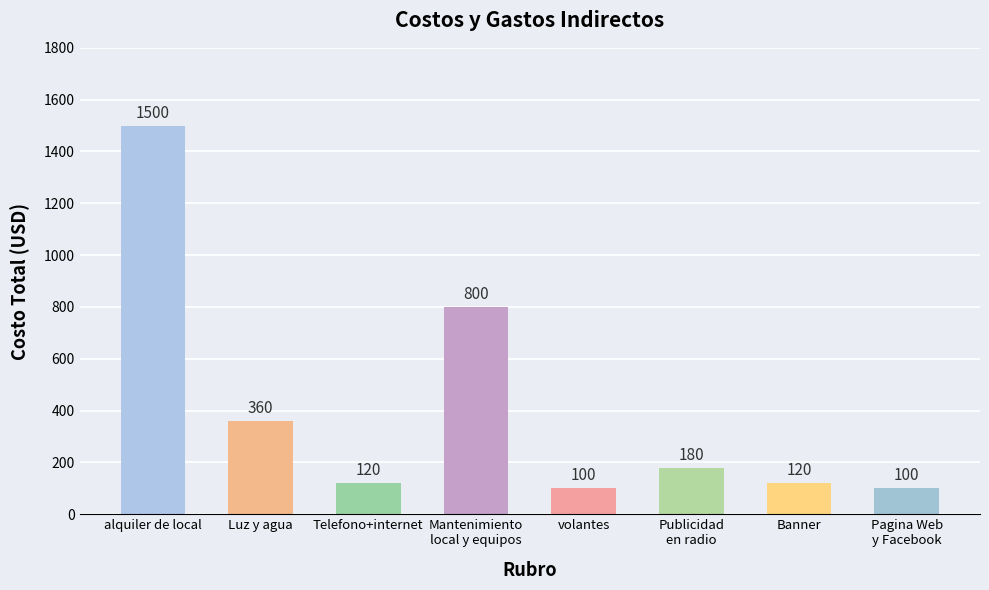

What is the change in value from Mantenimiento
local y equipos to Banner?

-680